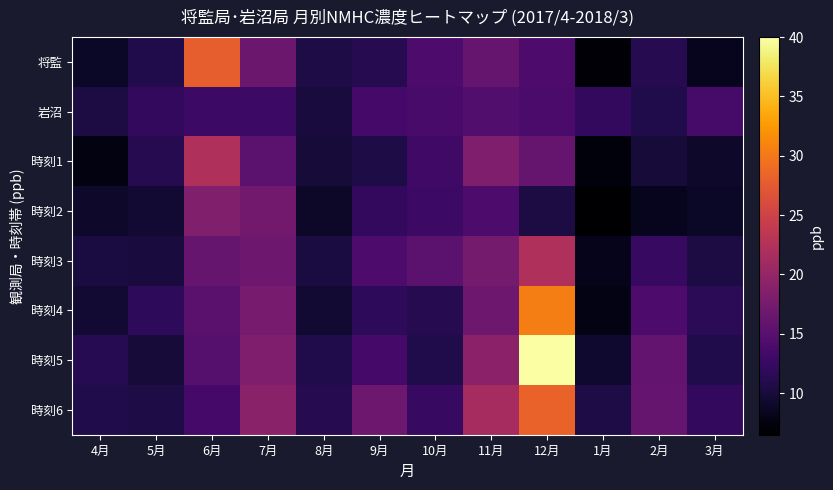

What is the difference between the highest and lowest values at 12月?

29.6